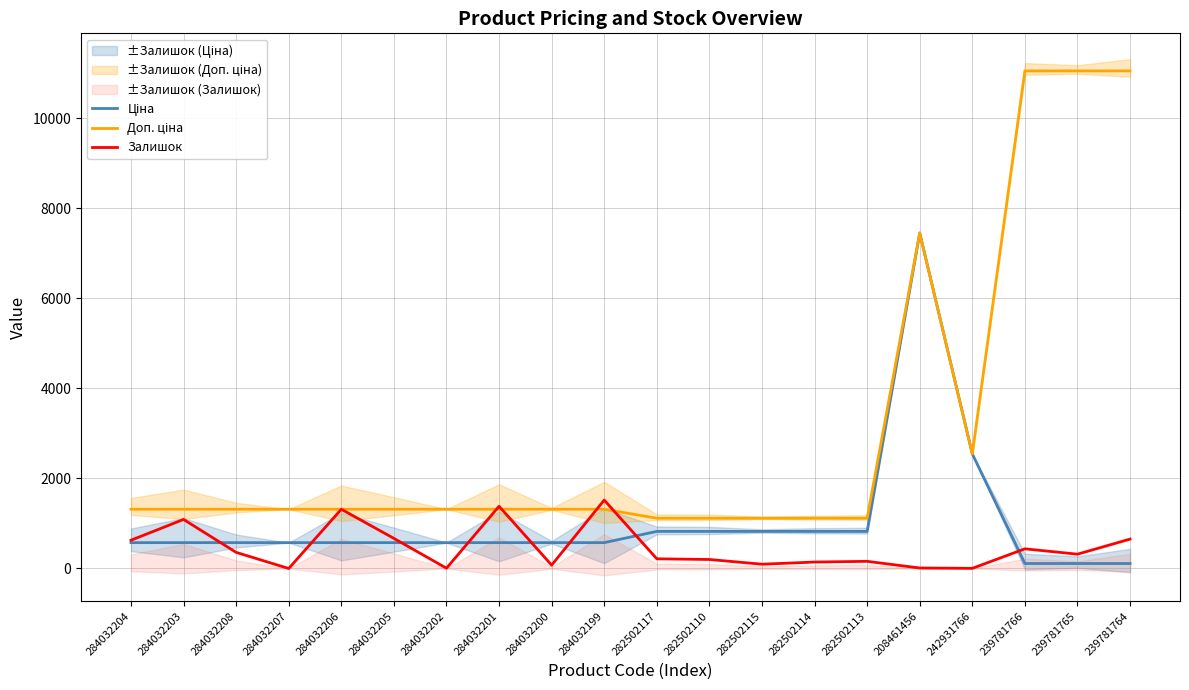

Reading left to right, transcribe all the data shown in this chart.

Ціна: 574.5	574.5	574.5	574.5	574.5	574.5	574.5	574.5	574.5	574.5	823.9	823.9	823.9	823.9	823.9	7453.8	2545.8	110.5	110.5	110.5
Доп. ціна: 1316.7	1316.7	1316.7	1316.7	1316.7	1316.7	1316.7	1316.7	1316.7	1316.7	1116.5	1116.5	1116.5	1116.5	1116.5	7453.8	2546.0	11055.0	11055.0	11055.0
Залишок: 628.0	1090.0	358.0	0.0	1316.0	669.0	6.0	1382.0	74.0	1520.0	215.0	200.0	95.0	143.0	159.0	11.0	3.0	437.0	318.0	653.0